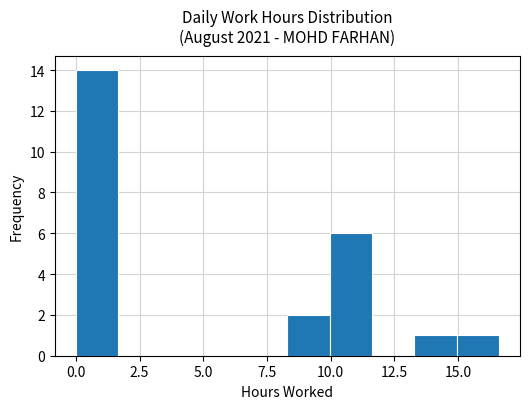

Read against the x-axis, roughly where is the centre of the tallest bar?

1.0